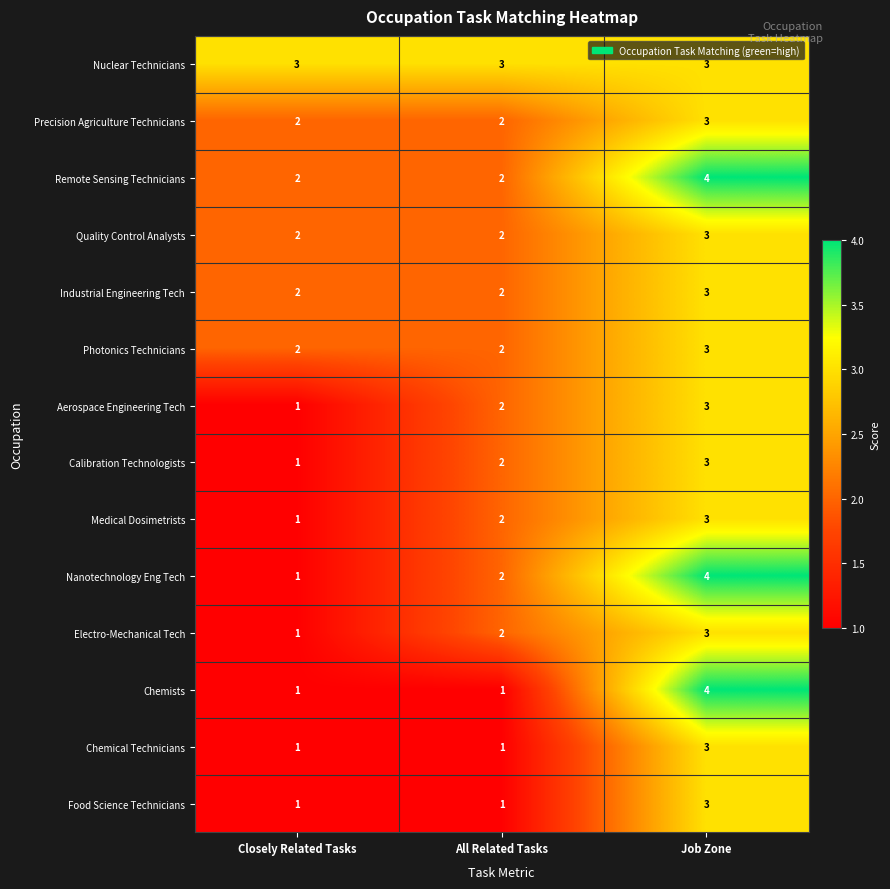

At which label does Aerospace Engineering Tech reach its minimum?

Closely Related Tasks